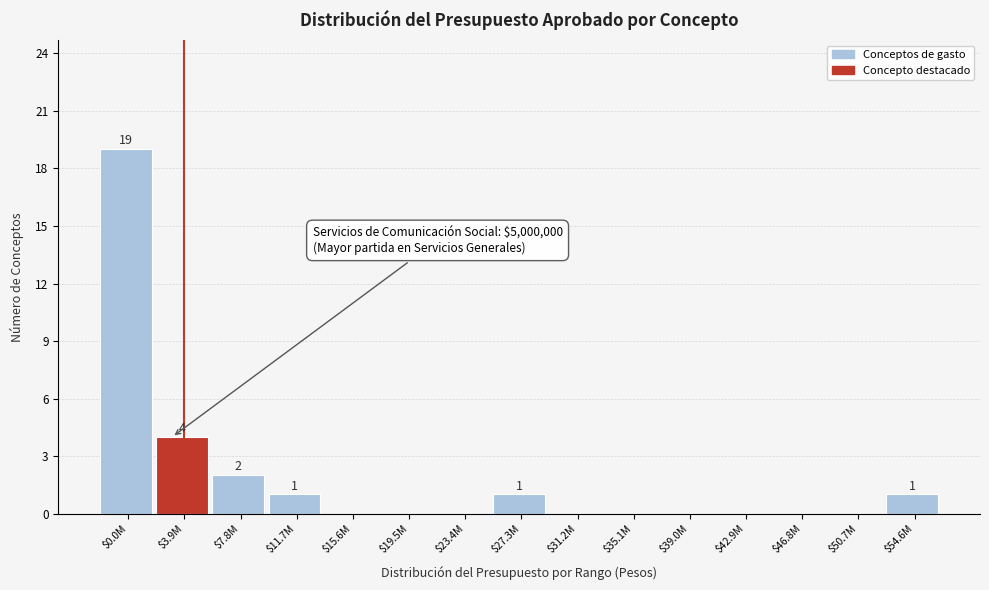

Which category has the highest value across all series?

$0.0M